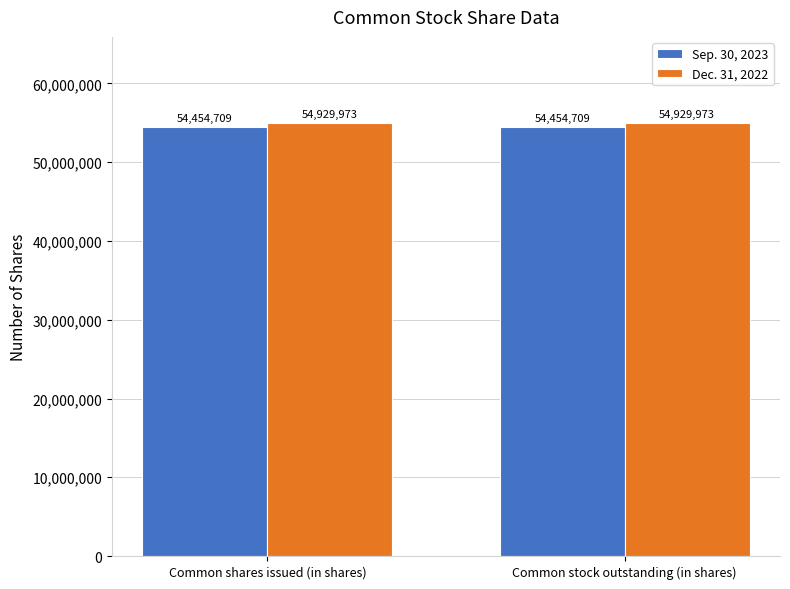

Reading left to right, what are all the values shown in this chart?

Sep. 30, 2023: Common shares issued (in shares)=54454709	Common stock outstanding (in shares)=54454709
Dec. 31, 2022: Common shares issued (in shares)=54929973	Common stock outstanding (in shares)=54929973